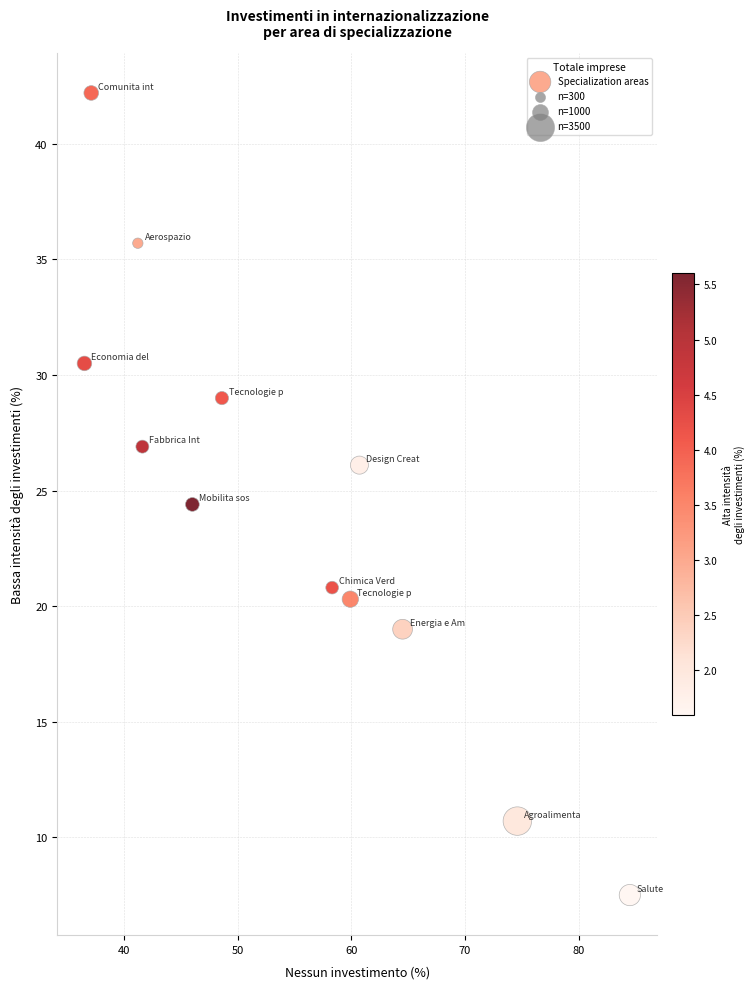

What Y value in the scatter plot is closest to 24?

24.4